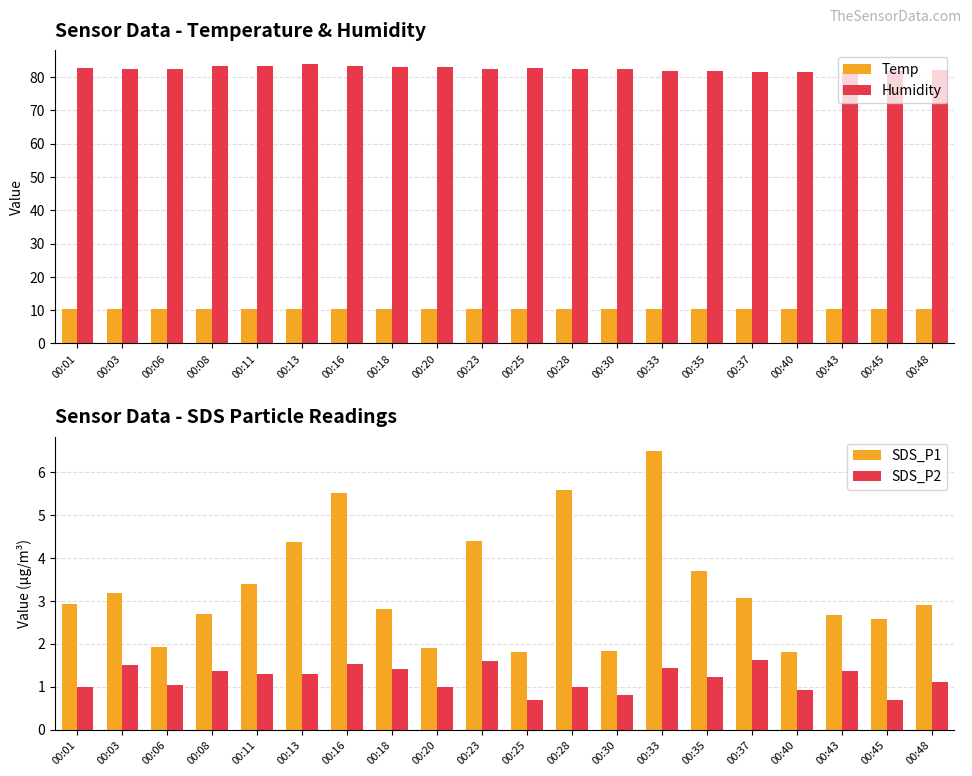

What is the difference between the highest and lowest values at 00:01?

81.6